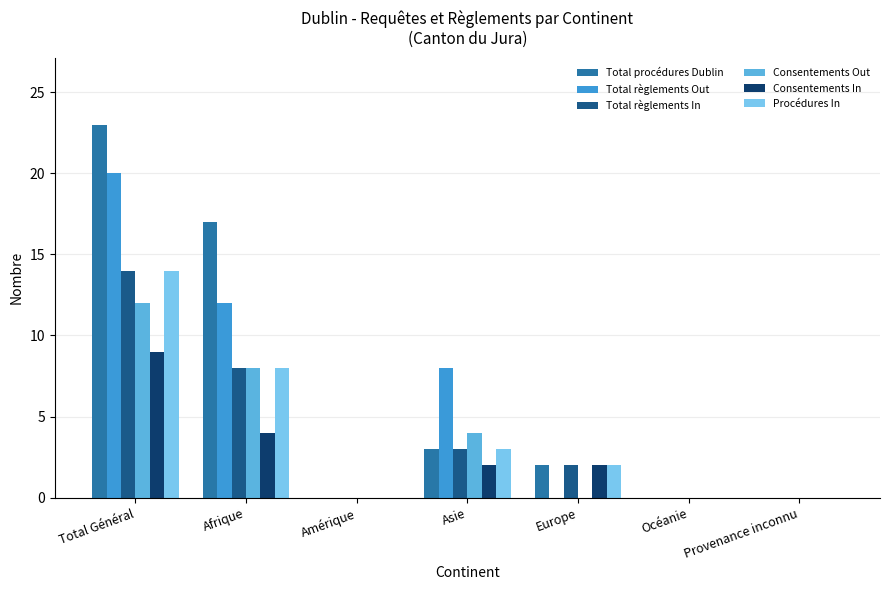

How many distinct data groups are displayed?

6